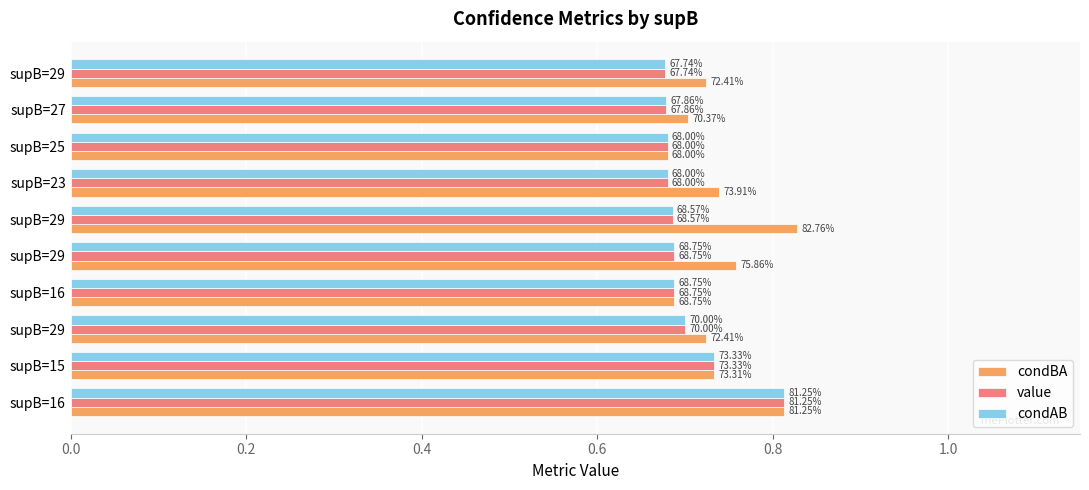

What are all the series names shown in the legend?

condBA, value, condAB